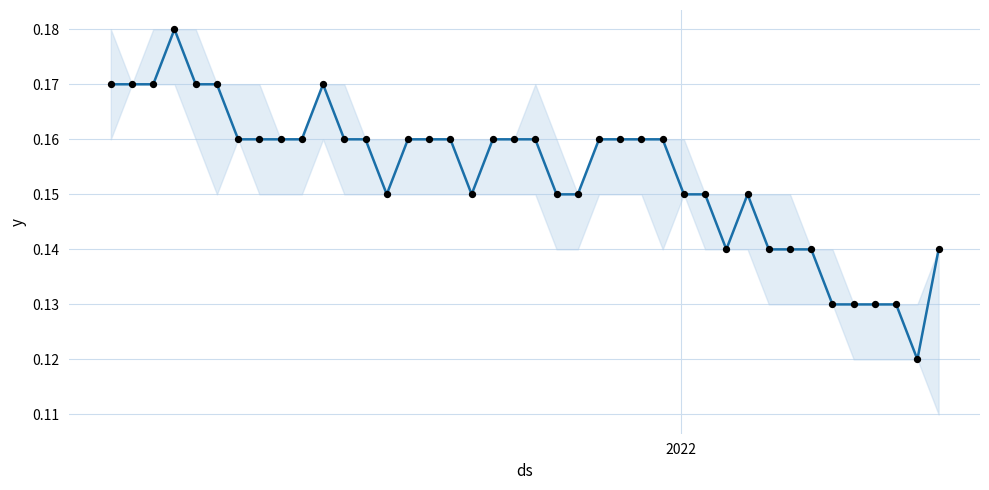

Which series reaches the maximum Y coordinate?

Closing